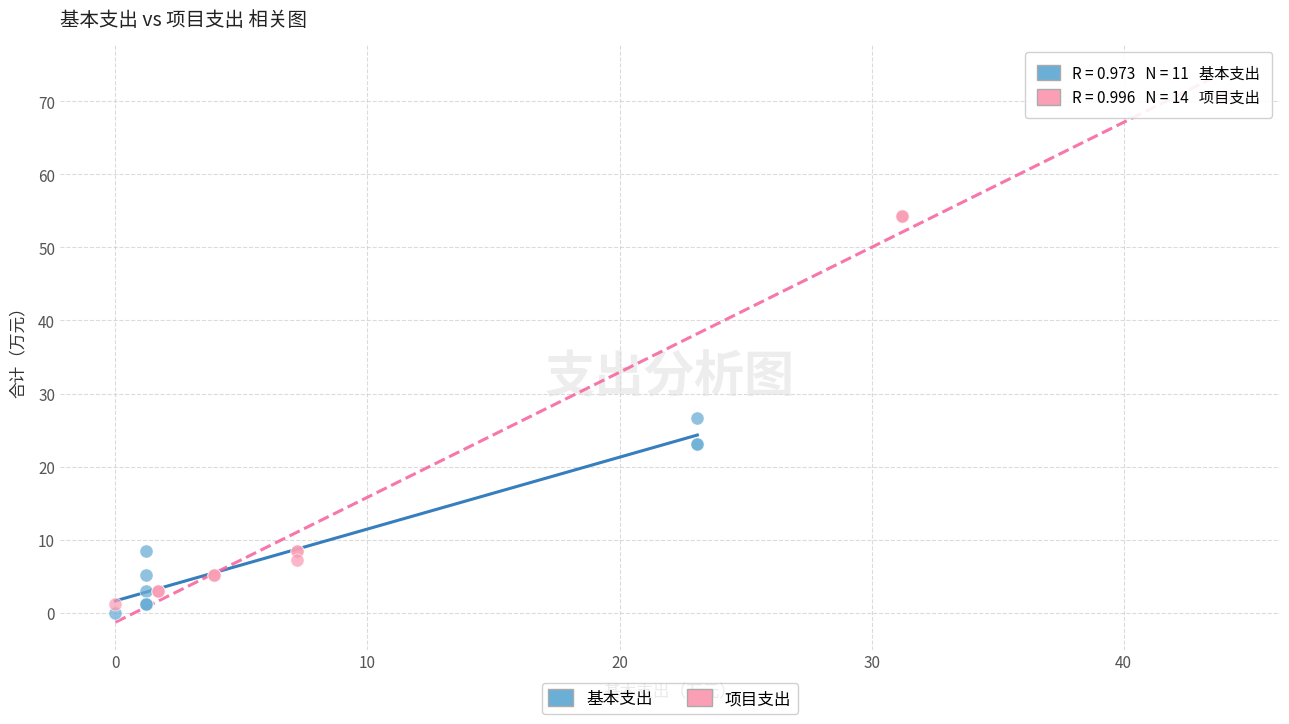

Which series has the largest Y range (max minus min)?

项目支出